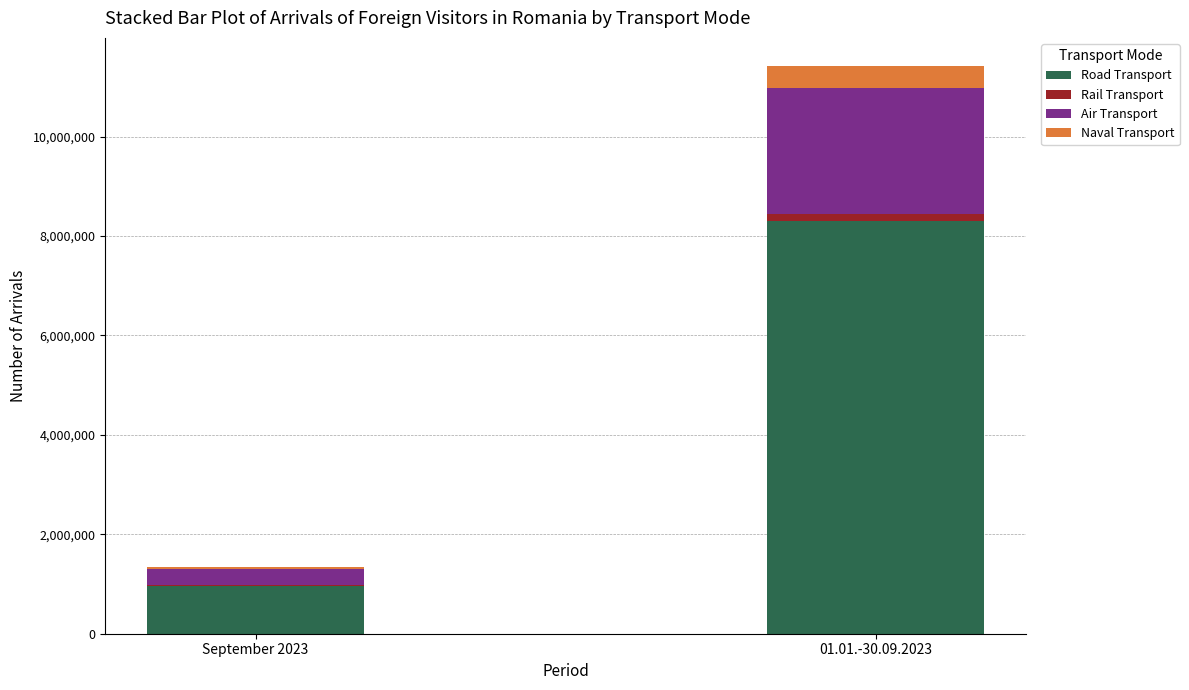

At which label does Road Transport reach its peak?

01.01.-30.09.2023